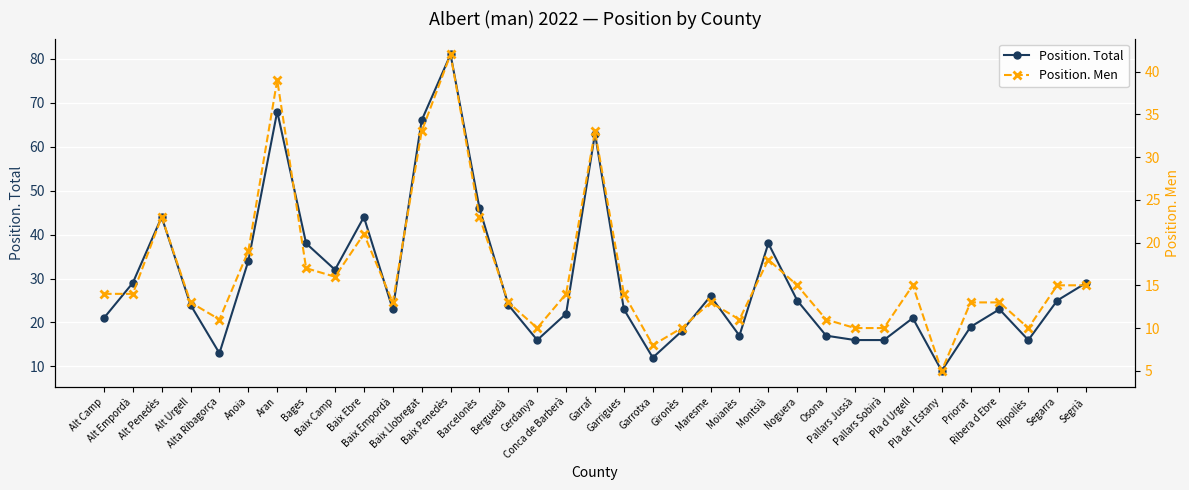

Rank the categories by Position. Men value from highest to lowest.

Baix Penedès, Aran, Baix Llobregat, Garraf, Alt Penedès, Barcelonès, Baix Ebre, Anoia, Montsià, Bages, Baix Camp, Noguera, Pla d Urgell, Segarra, Segrià, Alt Camp, Alt Empordà, Conca de Barberà, Garrigues, Alt Urgell, Baix Empordà, Berguedà, Maresme, Priorat, Ribera d Ebre, Alta Ribagorça, Moianès, Osona, Cerdanya, Gironès, Pallars Jussà, Pallars Sobirà, Ripollès, Garrotxa, Pla de l Estany